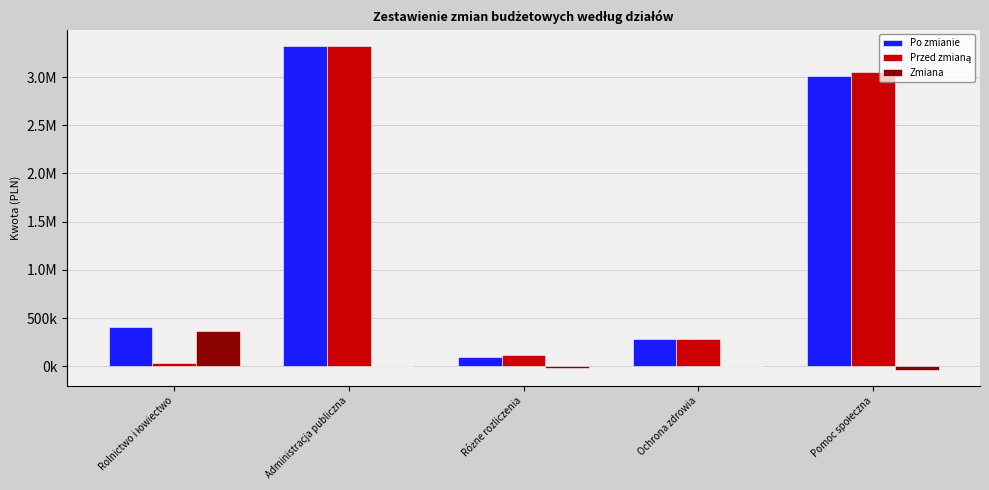

What is the label of the 4th bar from the left?

Ochrona zdrowia